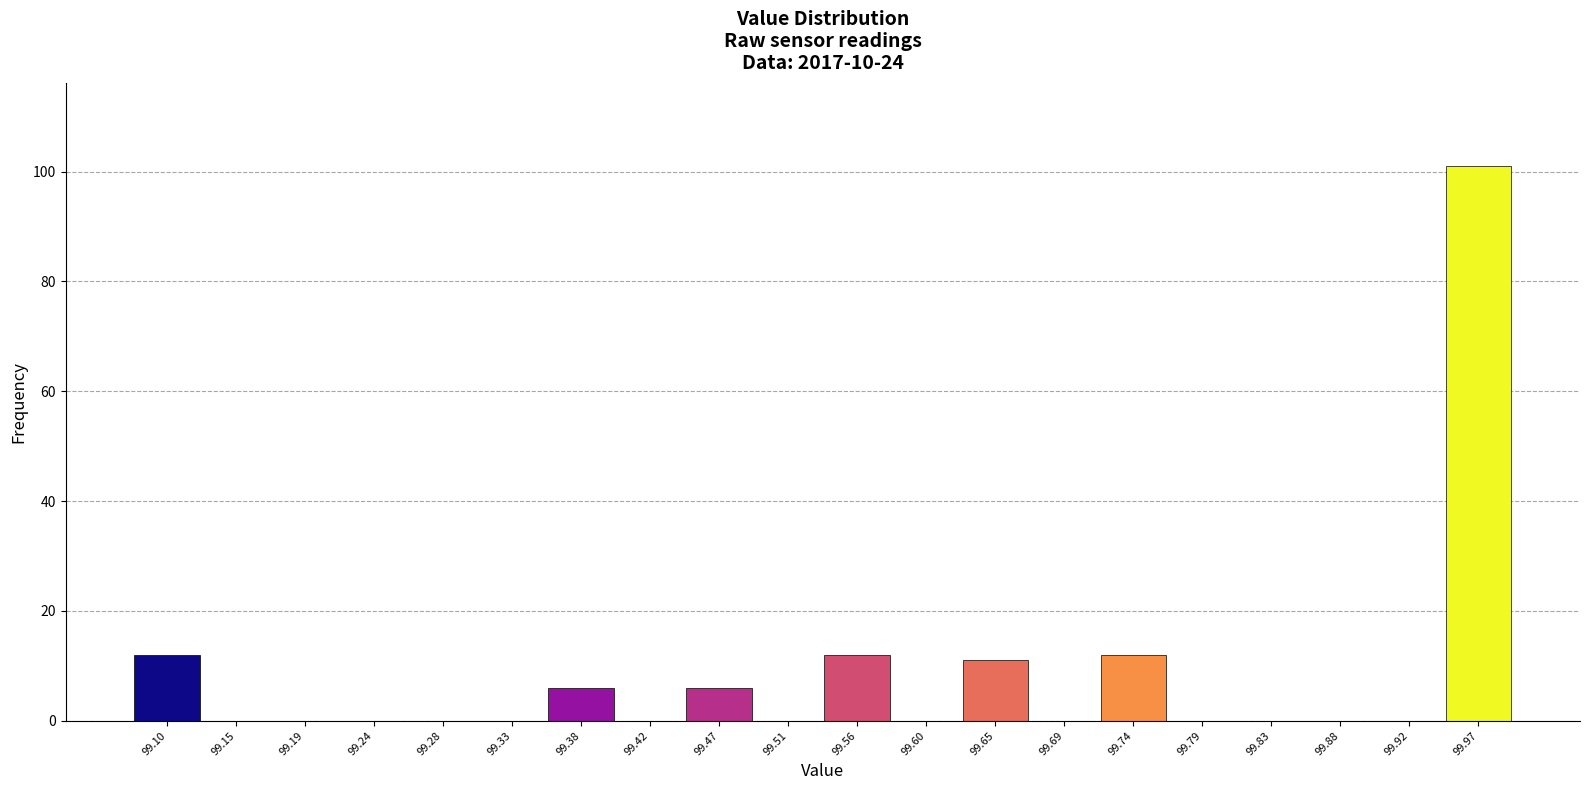

Which range on the x-axis has the tallest bar?

99.945 to 99.990